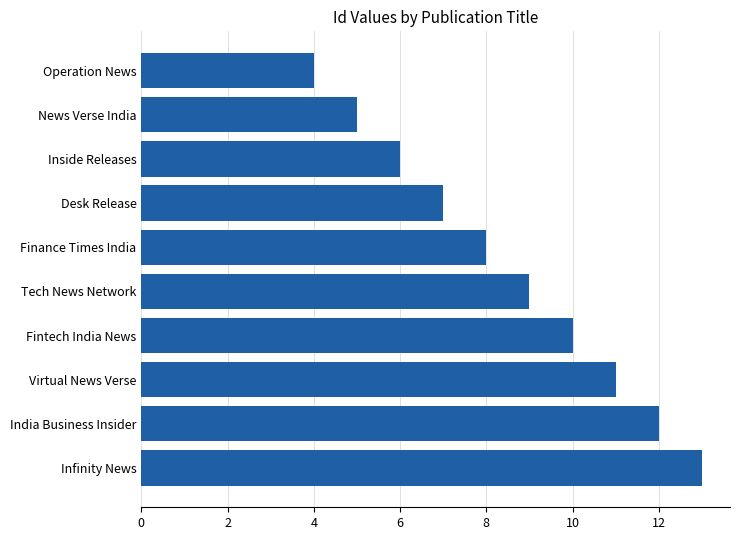

Rank the categories by value from lowest to highest.

Operation News, News Verse India, Inside Releases, Desk Release, Finance Times India, Tech News Network, Fintech India News, Virtual News Verse, India Business Insider, Infinity News